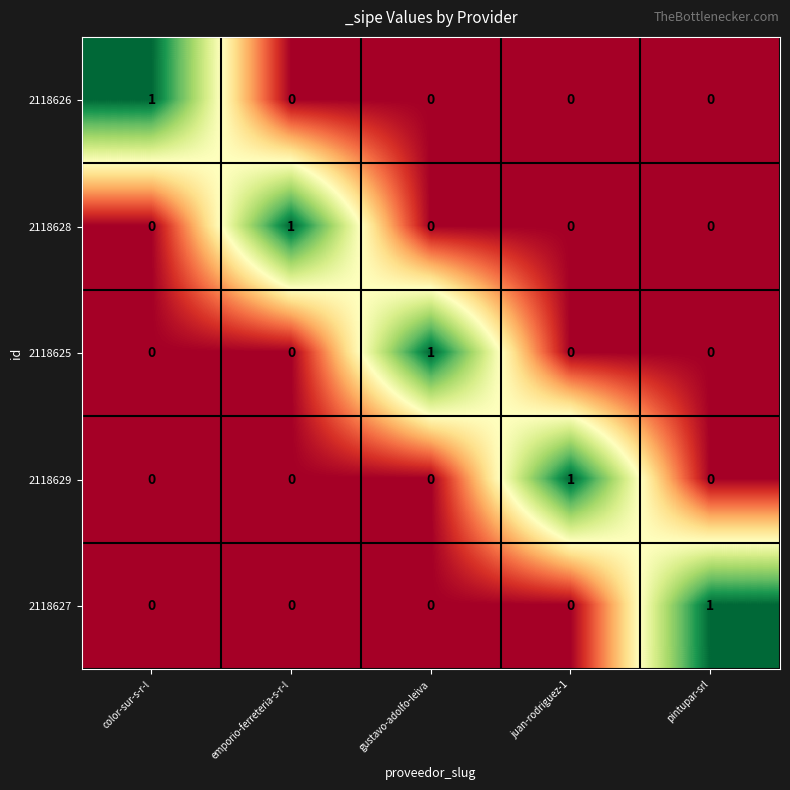

Reading left to right, list all the values displayed in this chart.

2118626: color-sur-s-r-l=1	emporio-ferreteria-s-r-l=0	gustavo-adolfo-leiva=0	juan-rodriguez-1=0	pintupar-srl=0
2118628: color-sur-s-r-l=0	emporio-ferreteria-s-r-l=1	gustavo-adolfo-leiva=0	juan-rodriguez-1=0	pintupar-srl=0
2118625: color-sur-s-r-l=0	emporio-ferreteria-s-r-l=0	gustavo-adolfo-leiva=1	juan-rodriguez-1=0	pintupar-srl=0
2118629: color-sur-s-r-l=0	emporio-ferreteria-s-r-l=0	gustavo-adolfo-leiva=0	juan-rodriguez-1=1	pintupar-srl=0
2118627: color-sur-s-r-l=0	emporio-ferreteria-s-r-l=0	gustavo-adolfo-leiva=0	juan-rodriguez-1=0	pintupar-srl=1